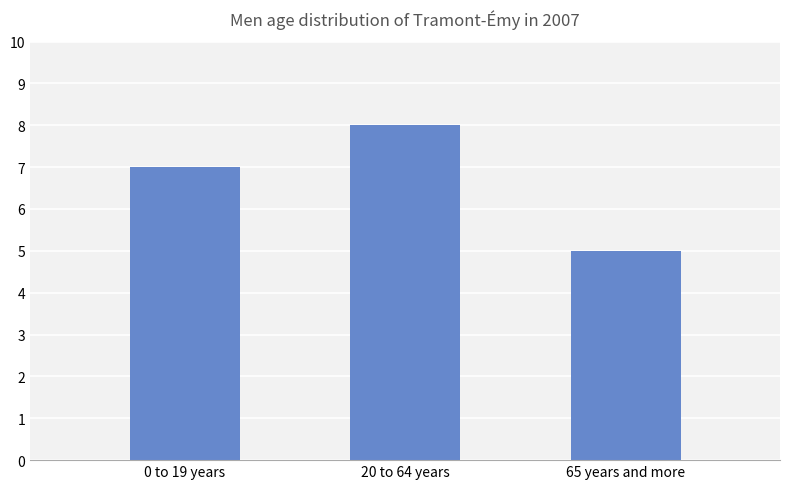

Reading left to right, list all the values displayed in this chart.

0 to 19 years=7	20 to 64 years=8	65 years and more=5